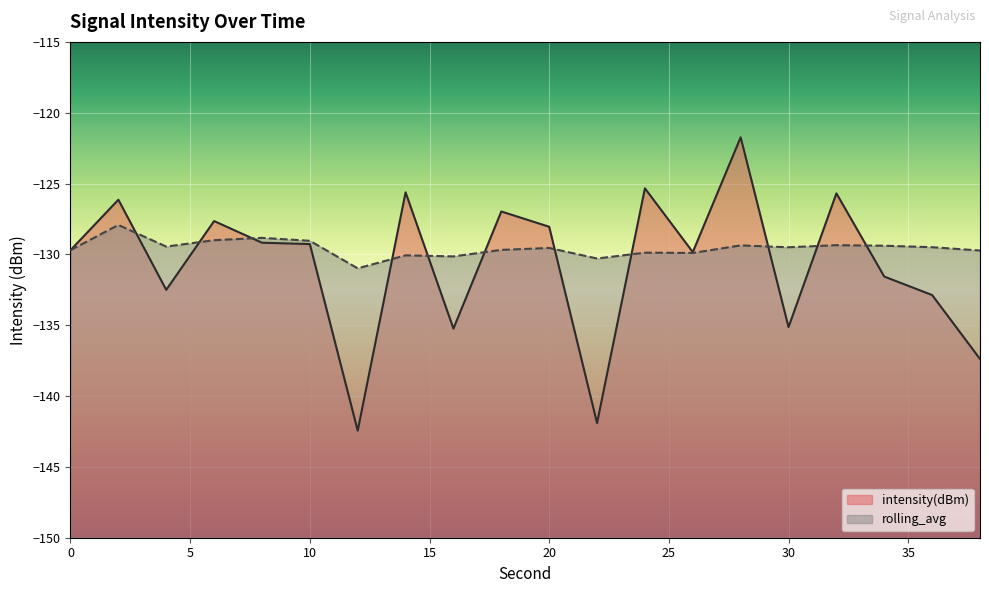

What is the spread (max minus min) of values at 20?

1.5